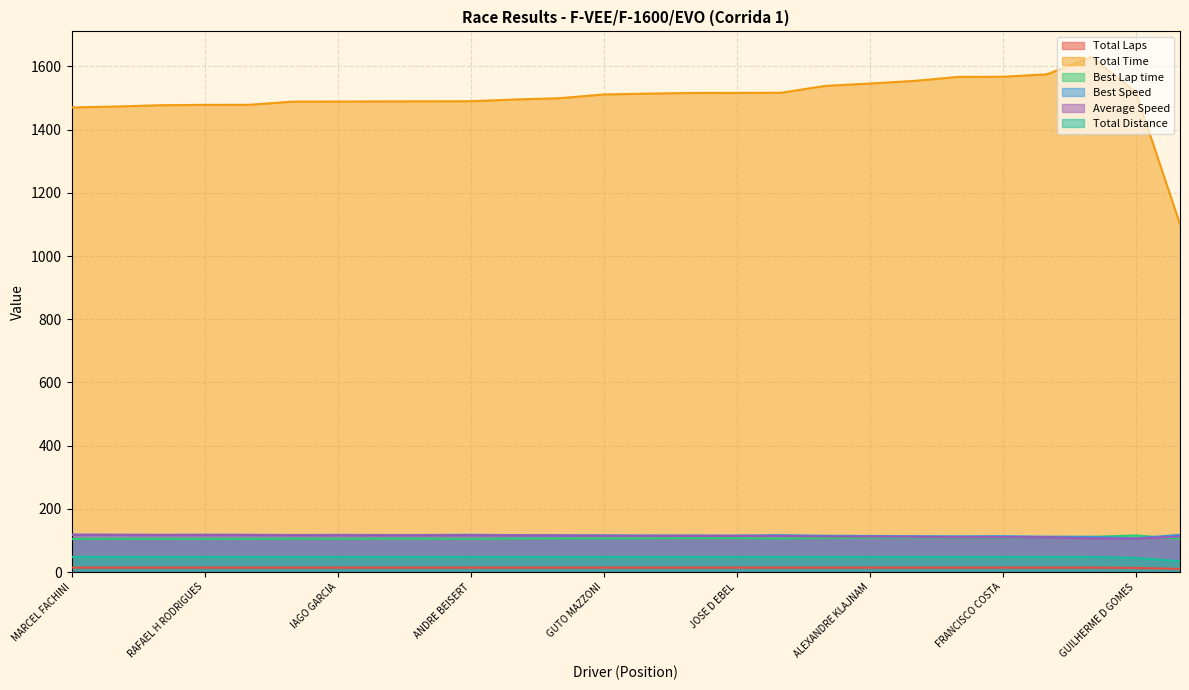

Count the number of categories in the chart.

26